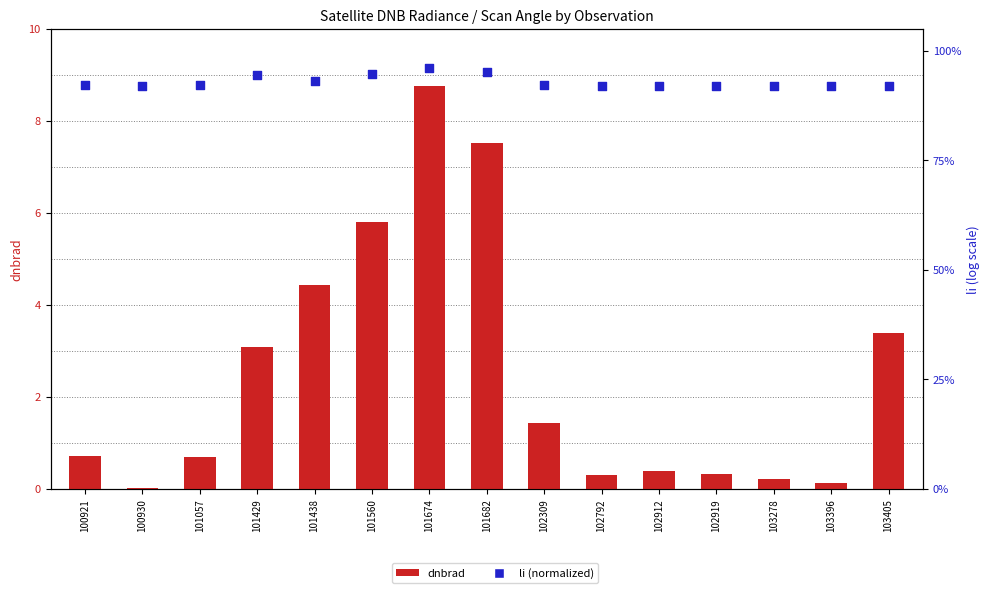

What are all the series names shown in the legend?

dnbrad, li (normalized)